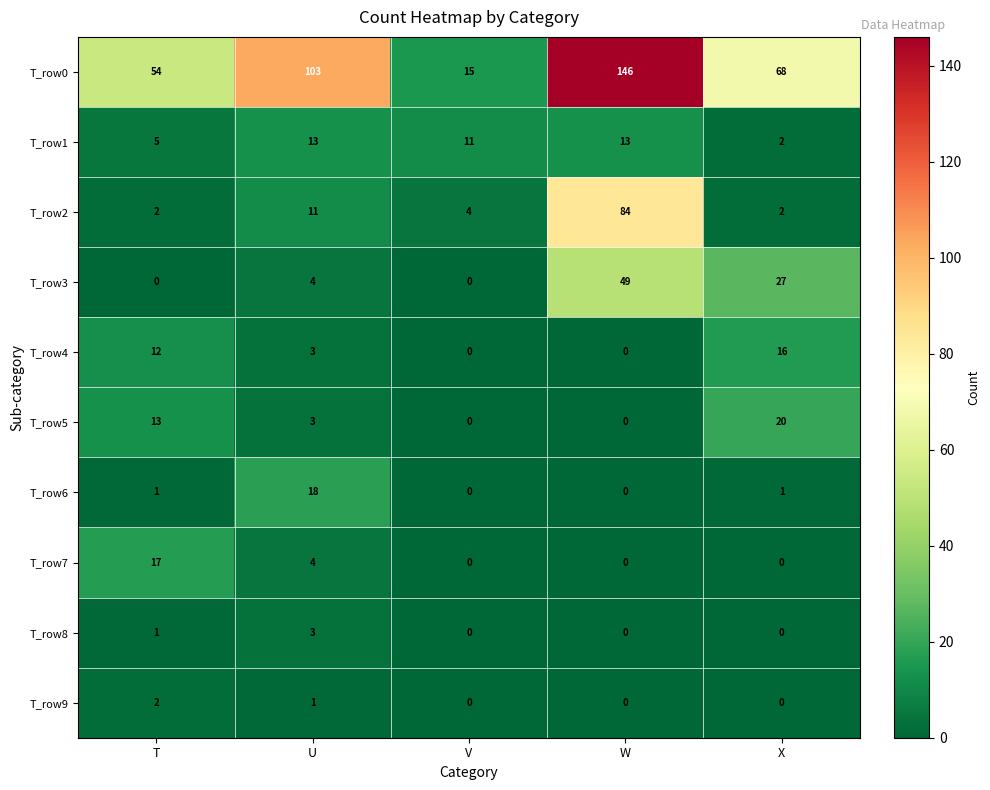

What is the sum of all T_row1 values?

44